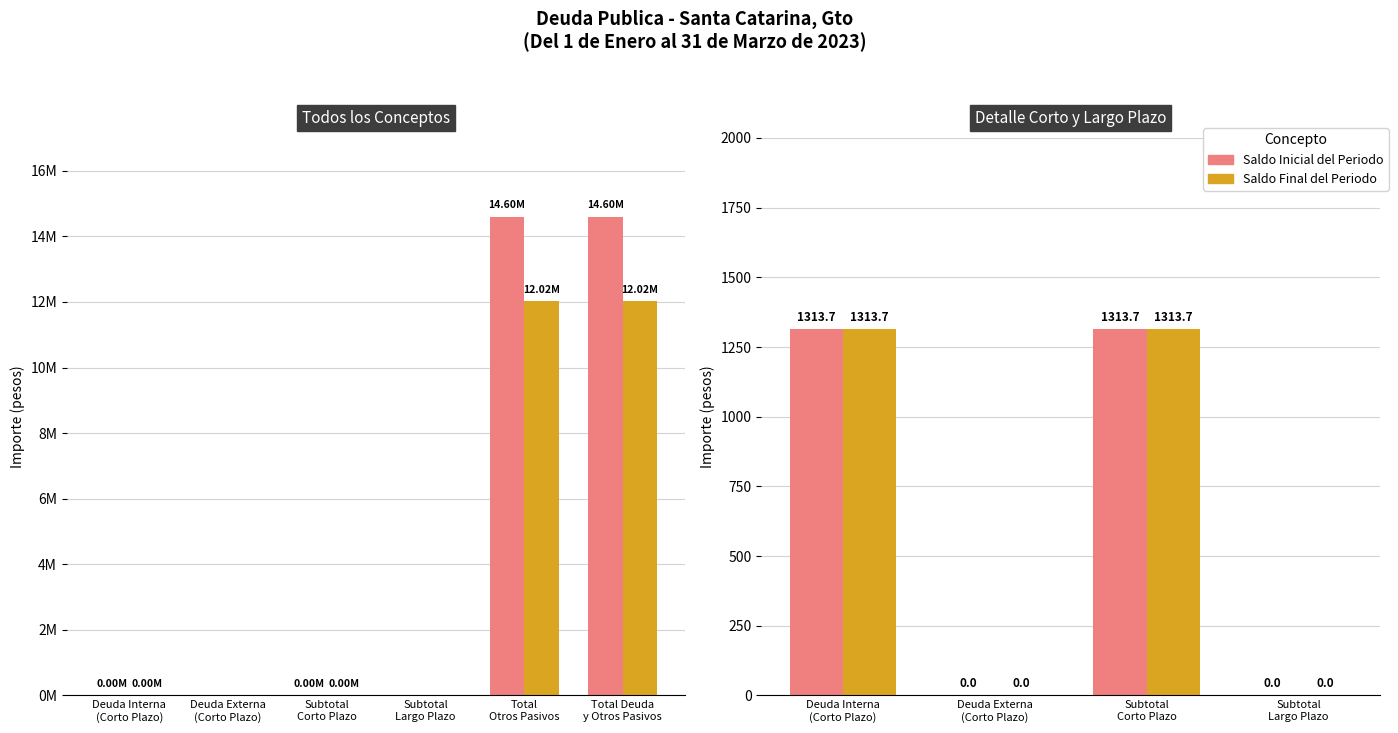

Count the number of data series in this chart.

2